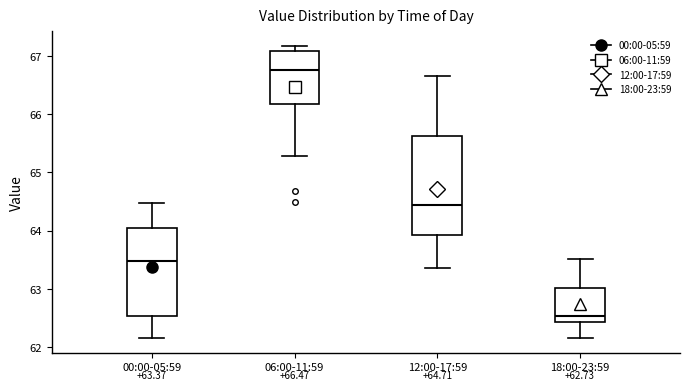

Which box is the tallest, from its lower edge to its upper edge?

12:00-17:59